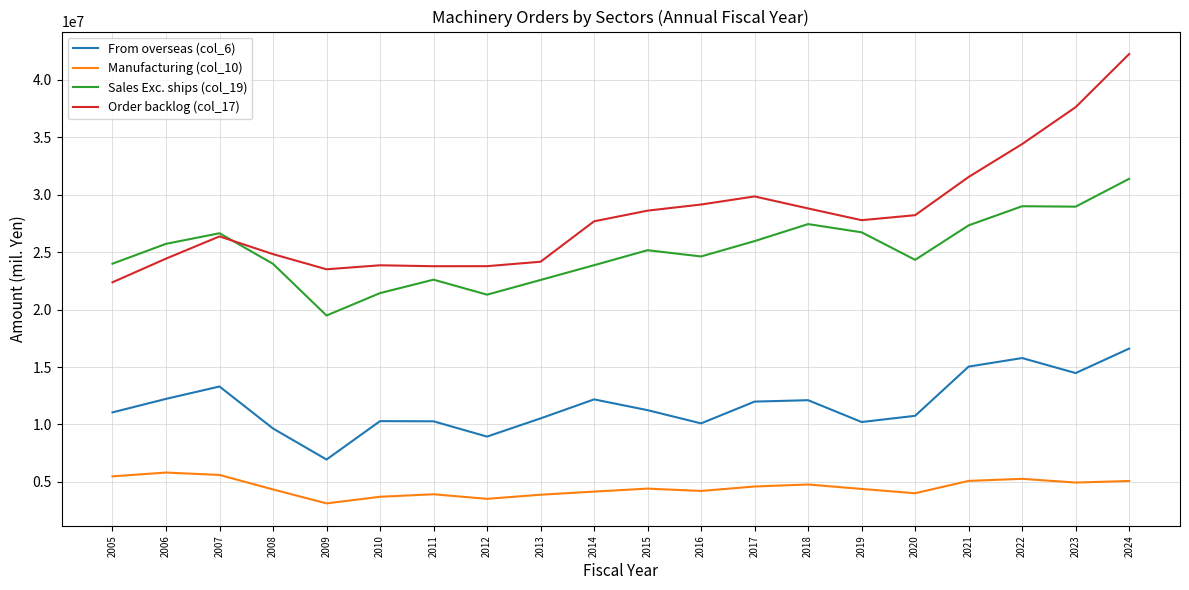

At which label does From overseas (col_6) reach its peak?

2024